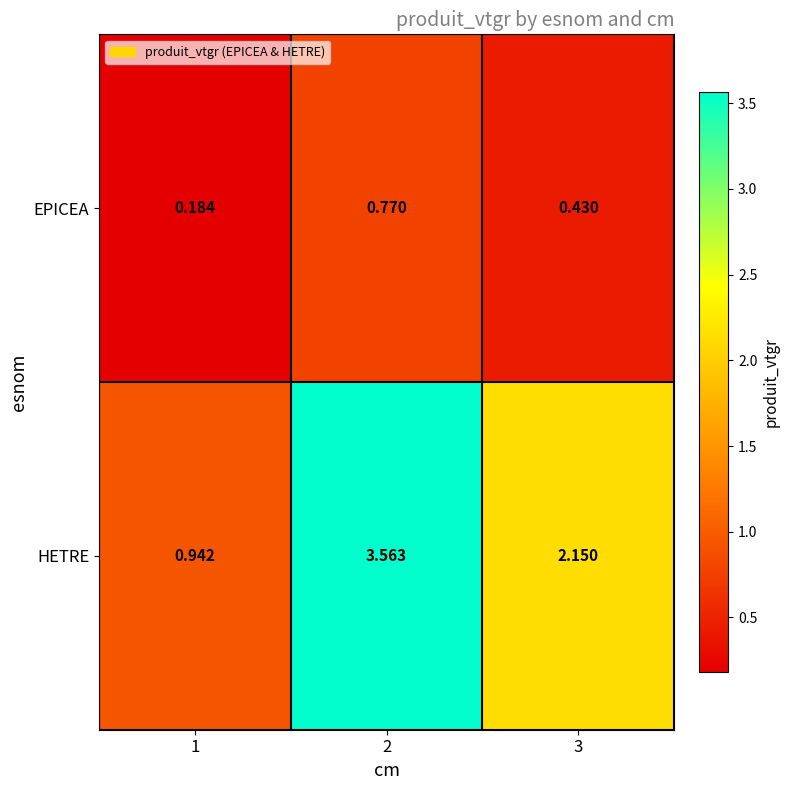

Which series has the largest range (max minus min)?

HETRE